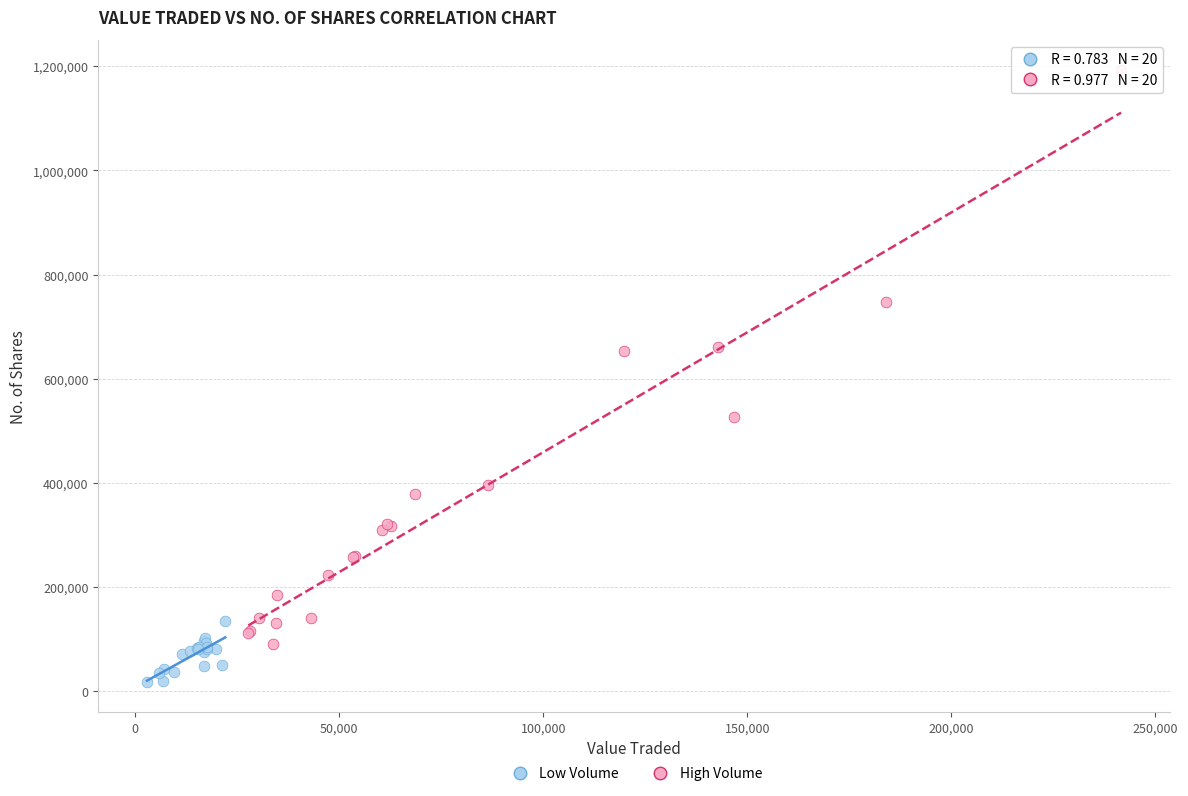

Which series contains the highest Y value?

High Volume